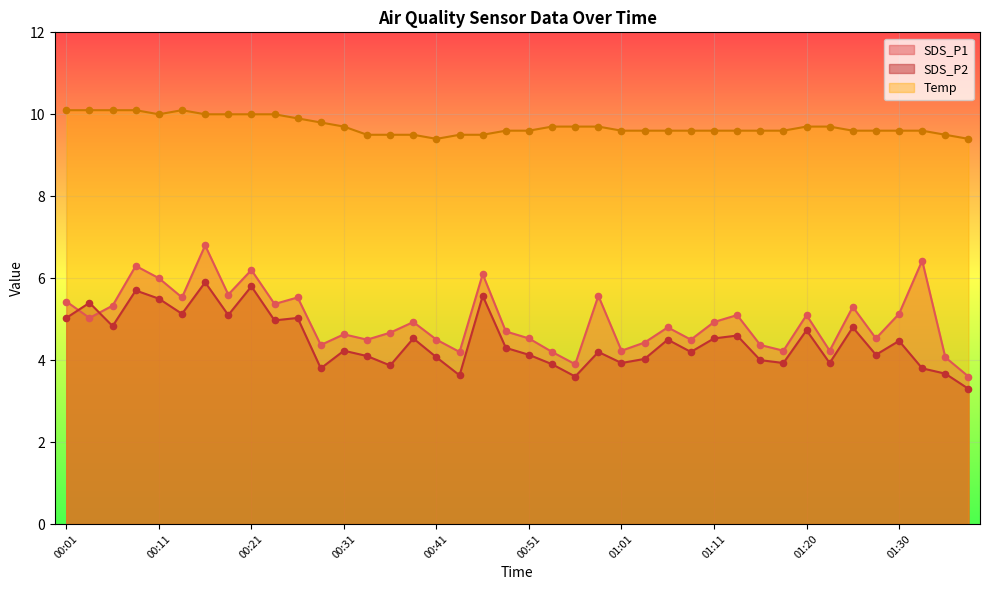

Which series contains the highest Y value?

Temp